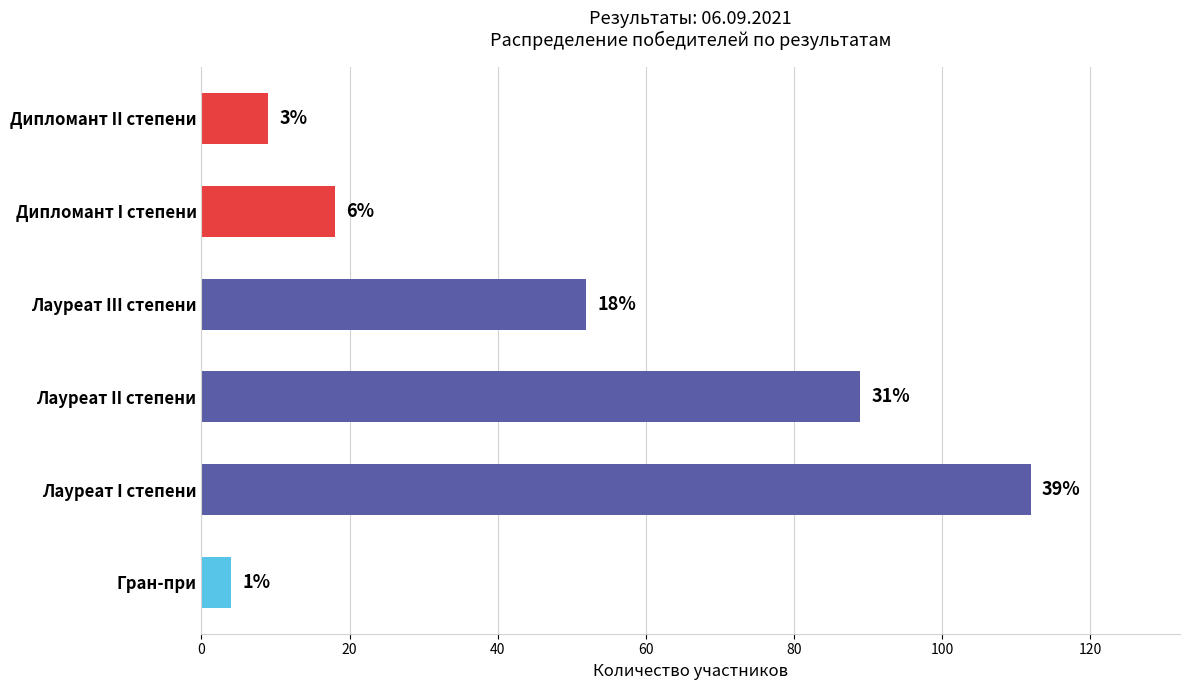

How many bars are there in total?

6